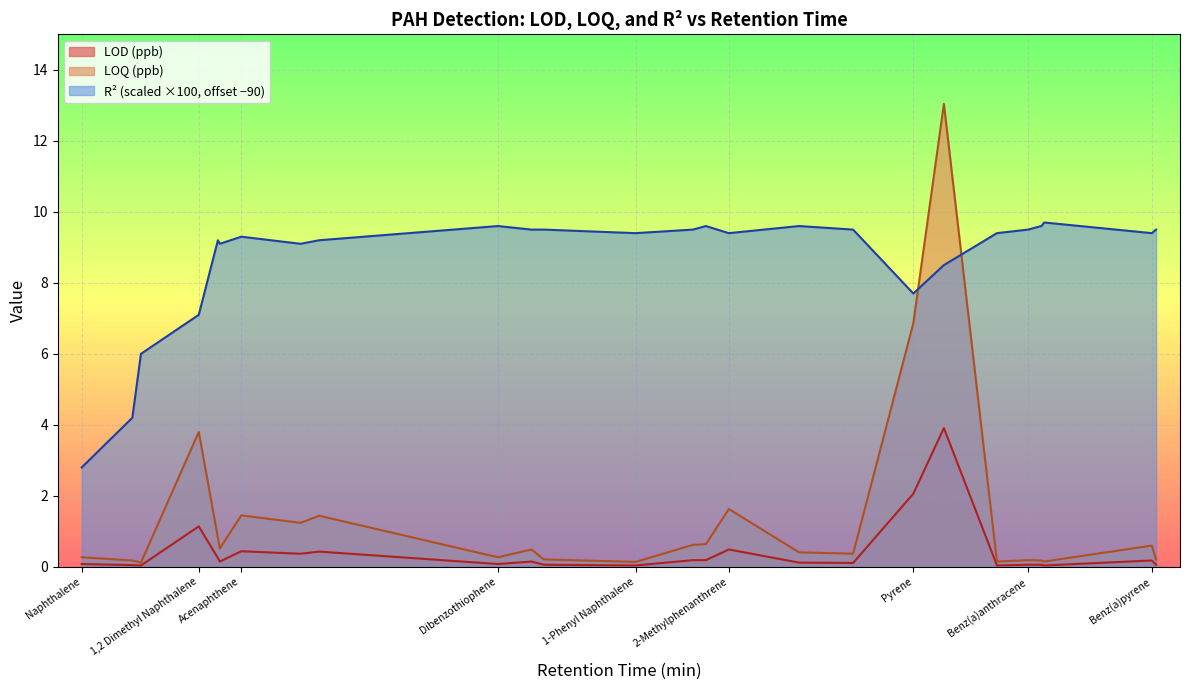

How many interior local peaks does the LOD (ppb) series have?

7